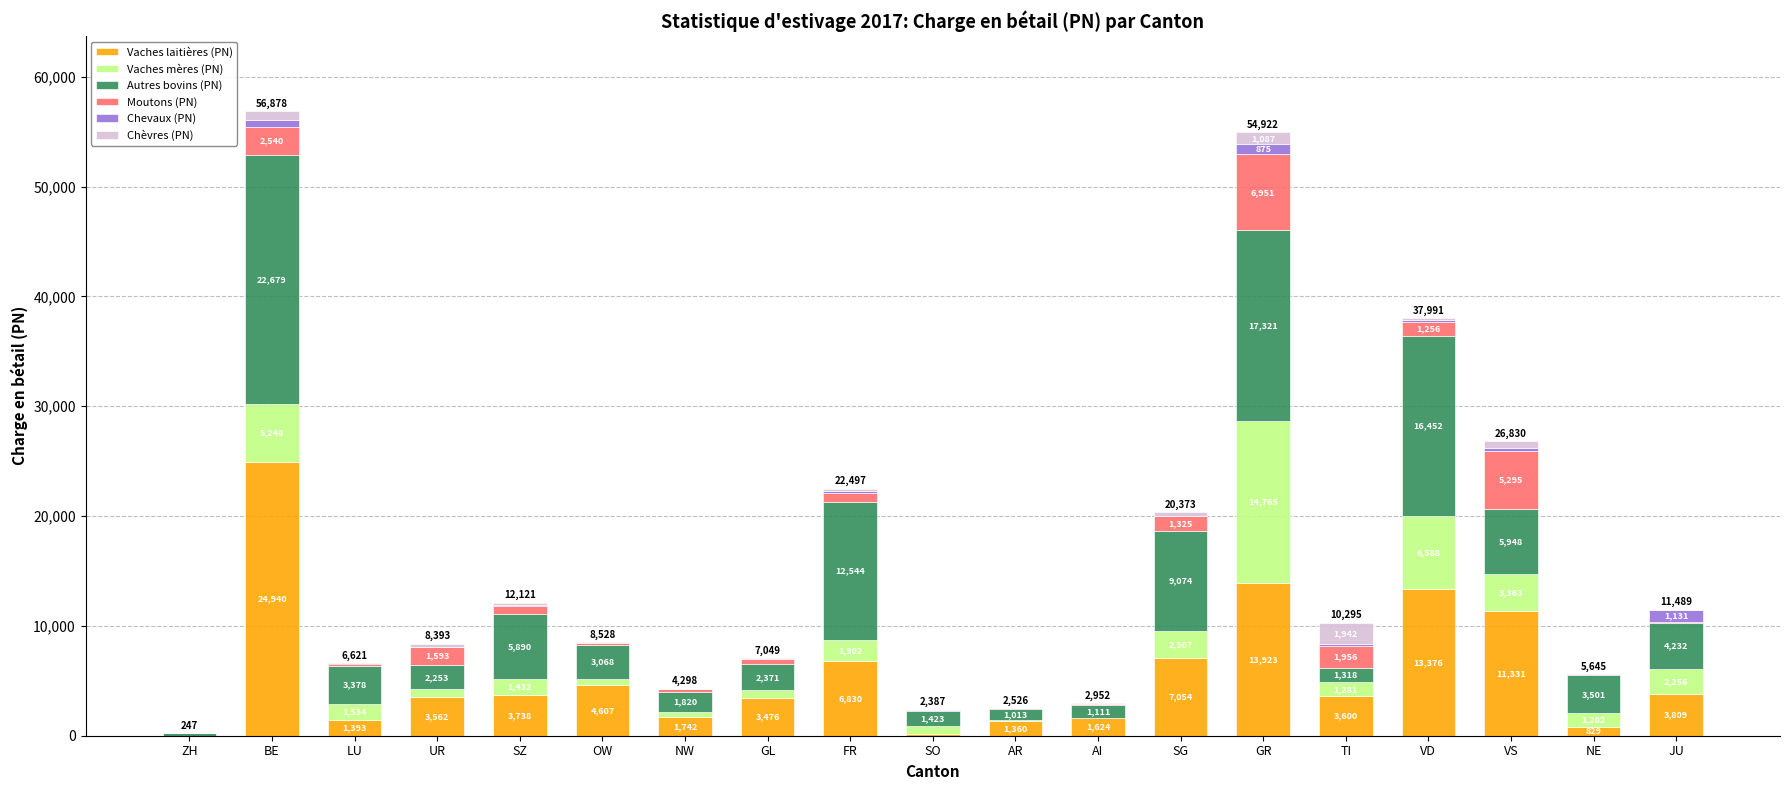

At which category is the sum across all series the highest?

BE